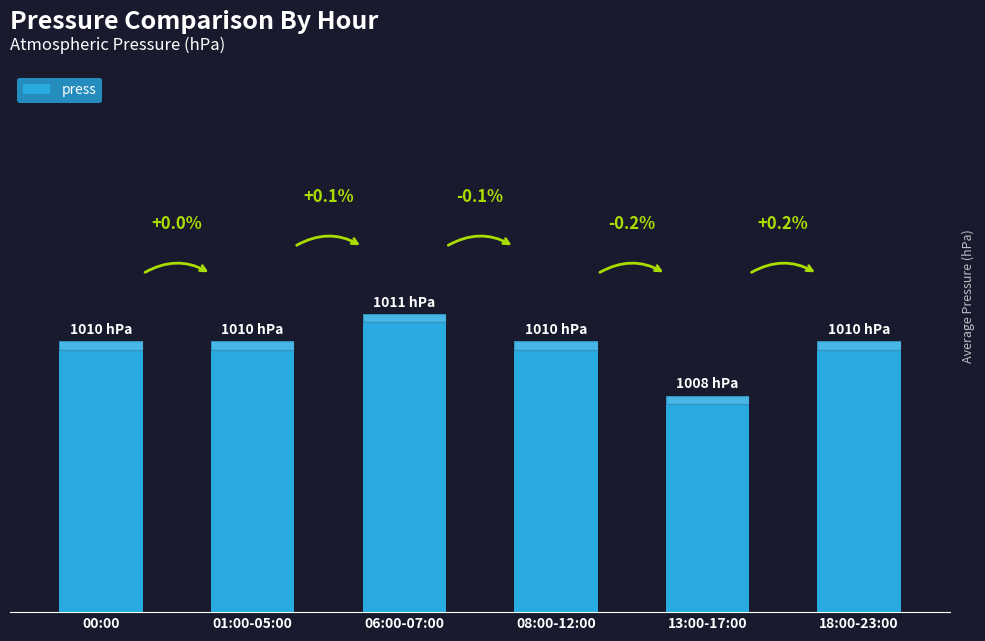

Does the chart contain stacked bars?

No